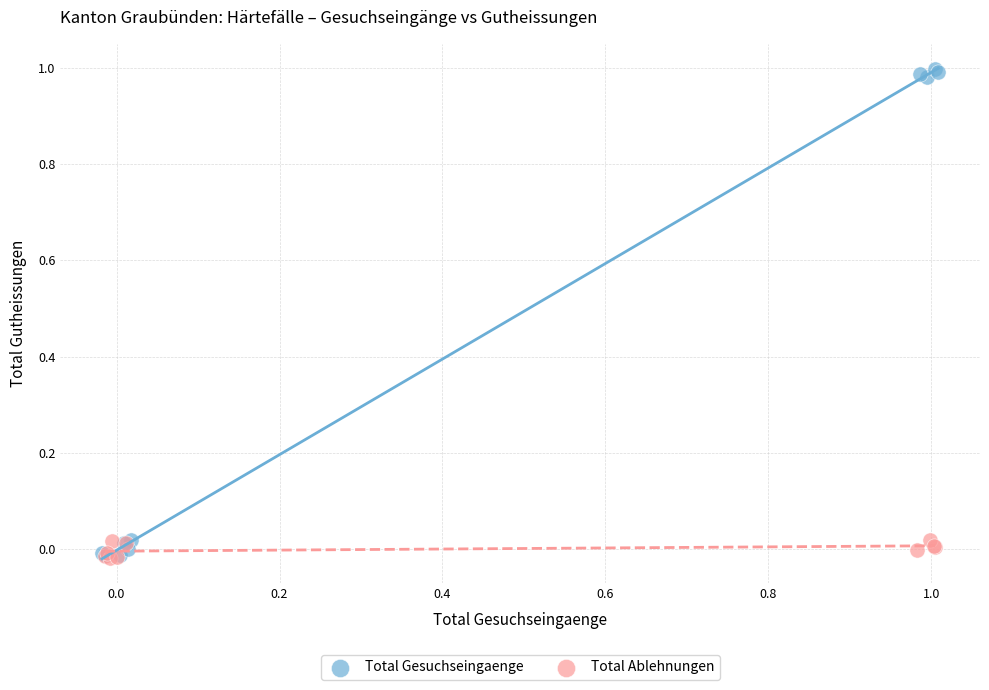

Which series contains the highest Y value?

Total Gesuchseingaenge